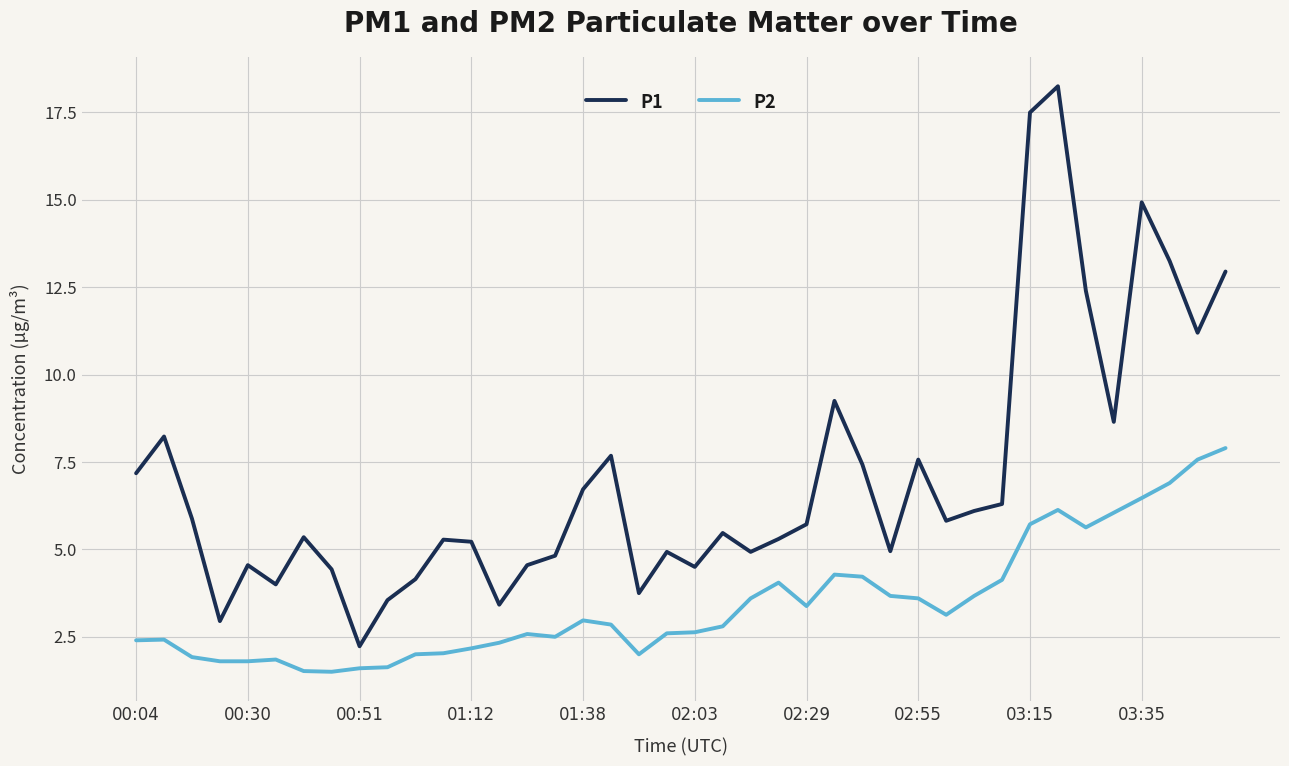

What are all the series names shown in the legend?

P1, P2